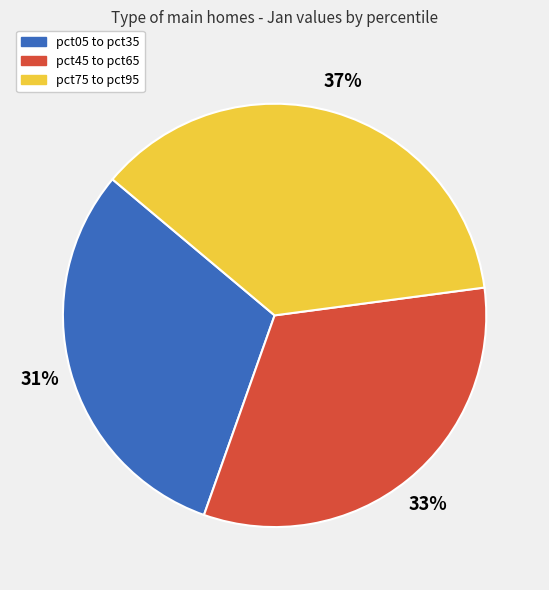

Which slice is the smallest?

pct05 to pct35